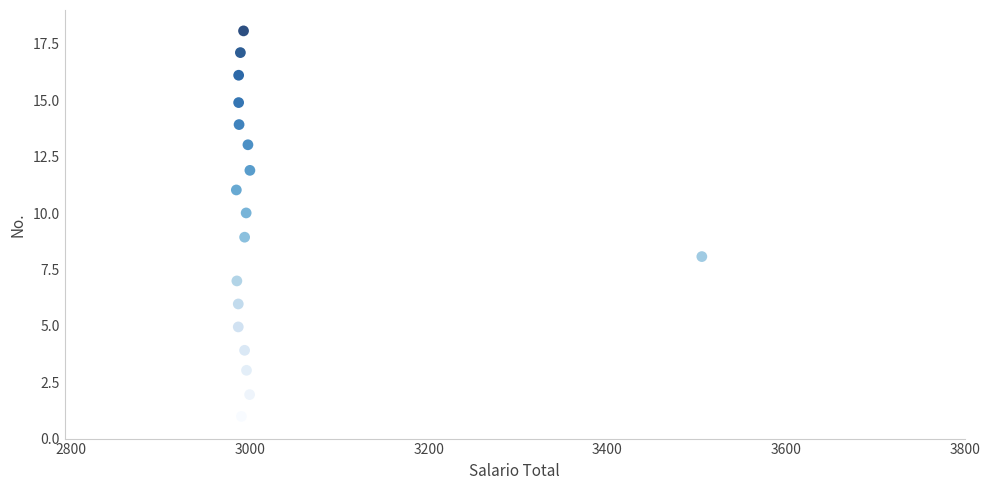

What is the range of X values (max minus min)?

521.2